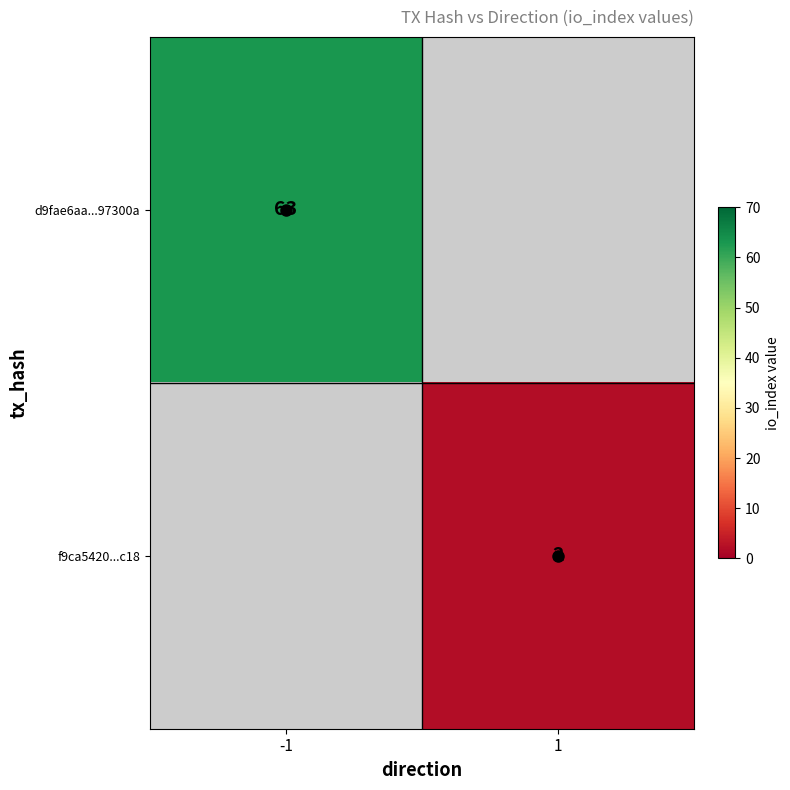

Is it true that d9fae6aa...97300a equals 41 at -1?

False